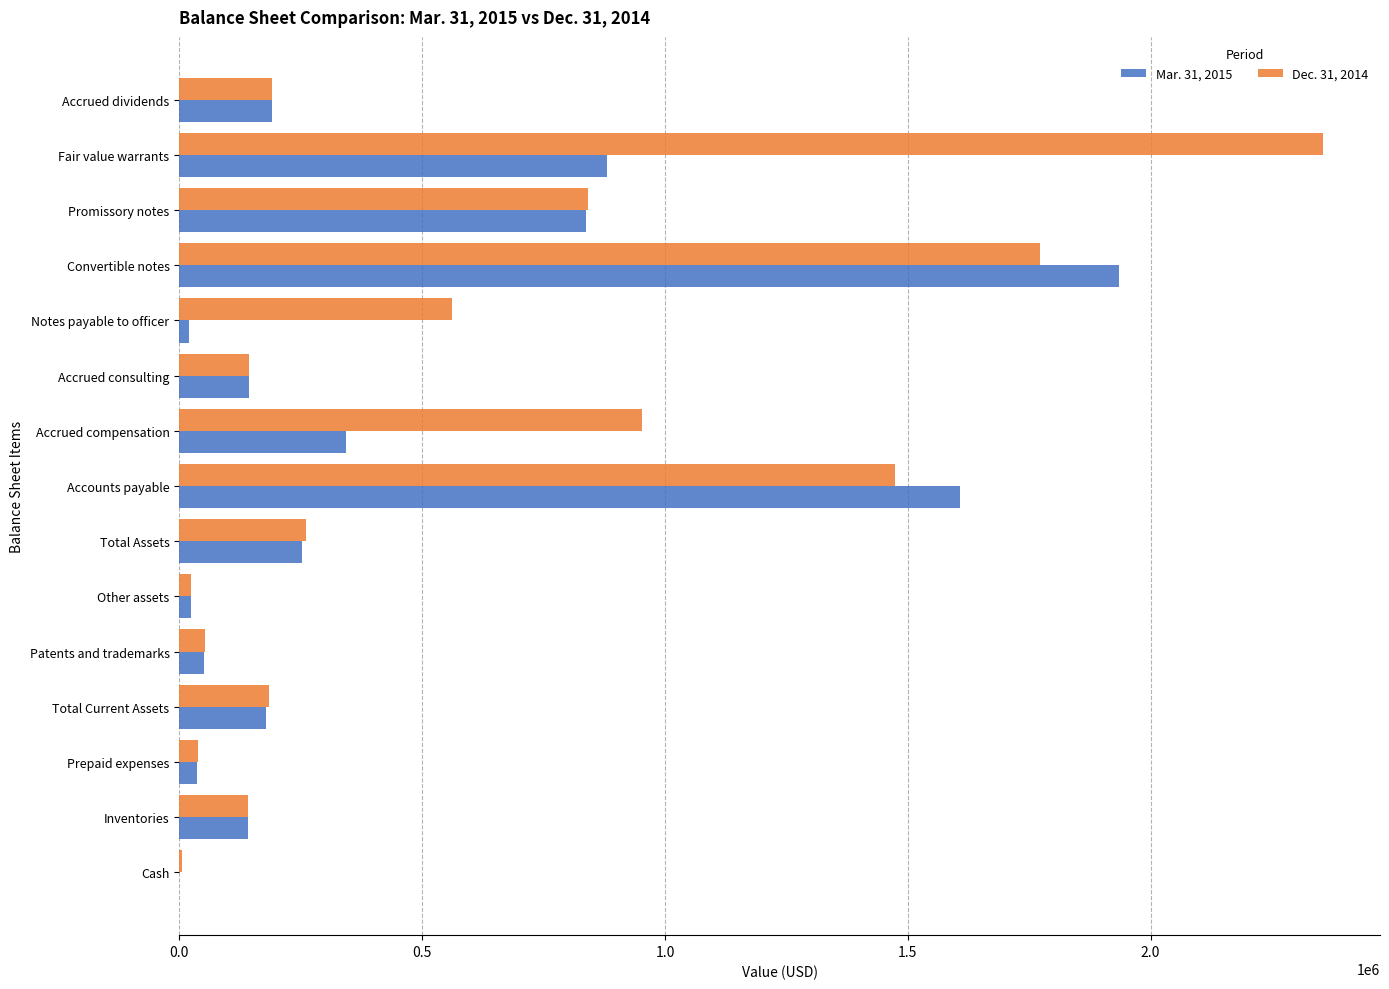

Which series has the largest total across all categories?

Dec. 31, 2014